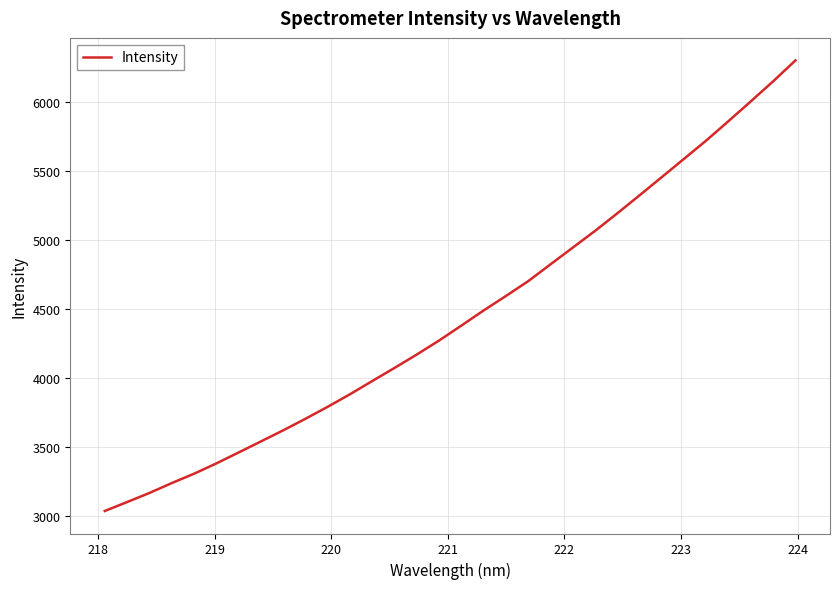

What is the difference between the maximum and minimum values?

3264.3